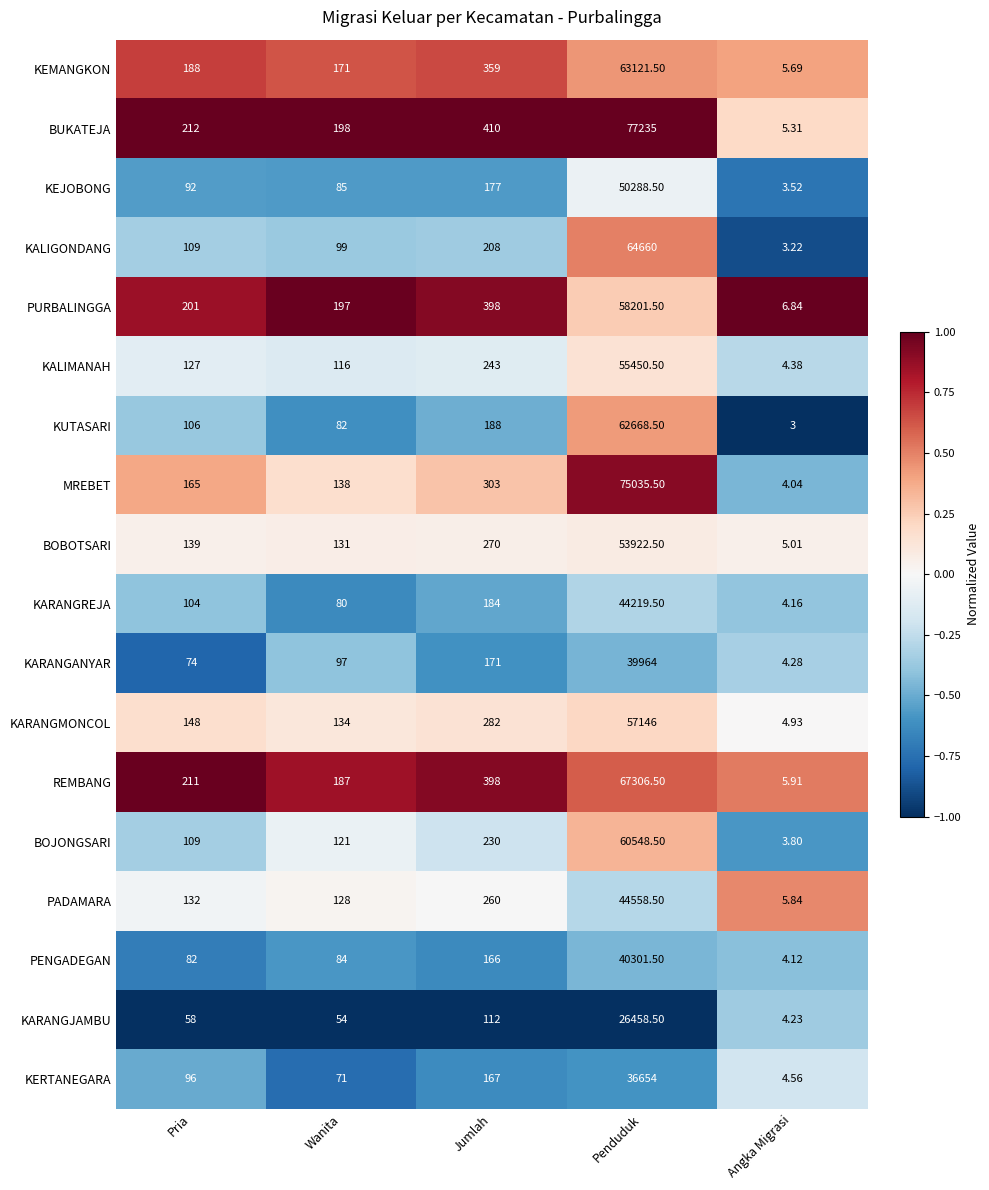

At which category is the sum across all series the highest?

Penduduk